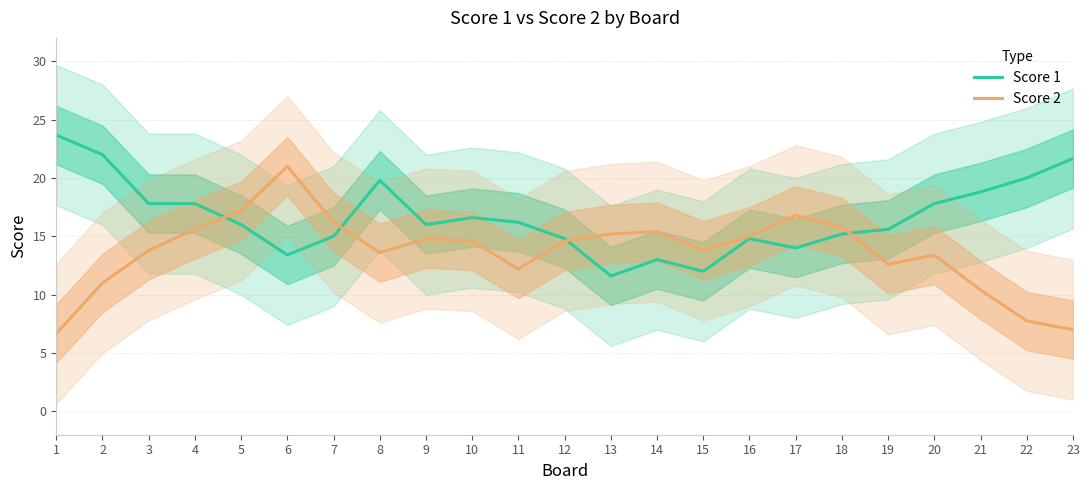

List the series in order of their overall mean, lowest first.

Score 2, Score 1